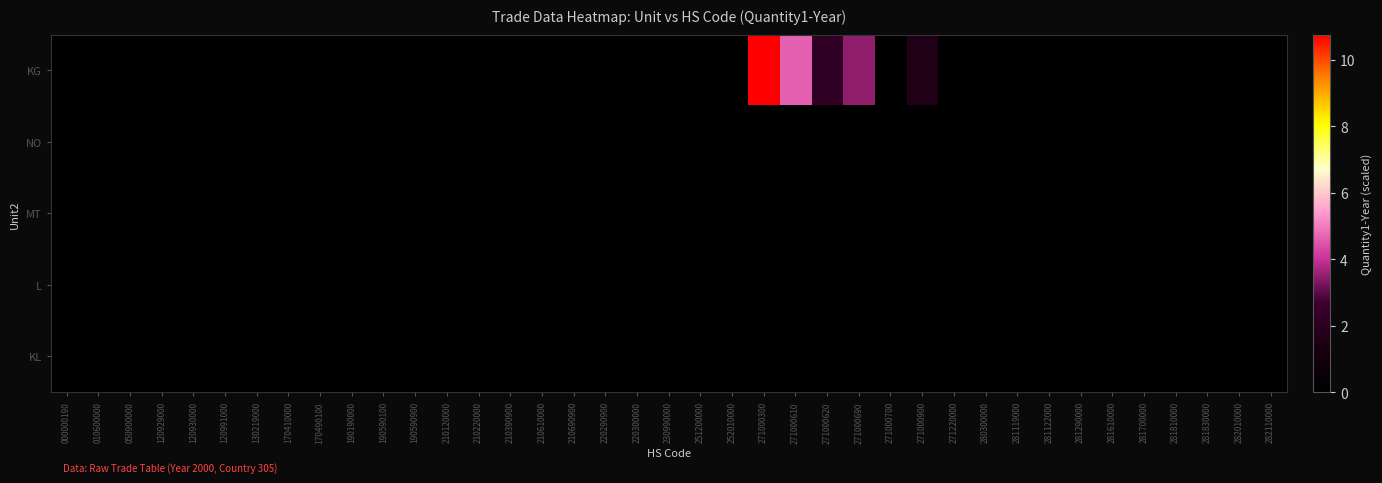

Which label corresponds to the largest value in the chart?

271000300